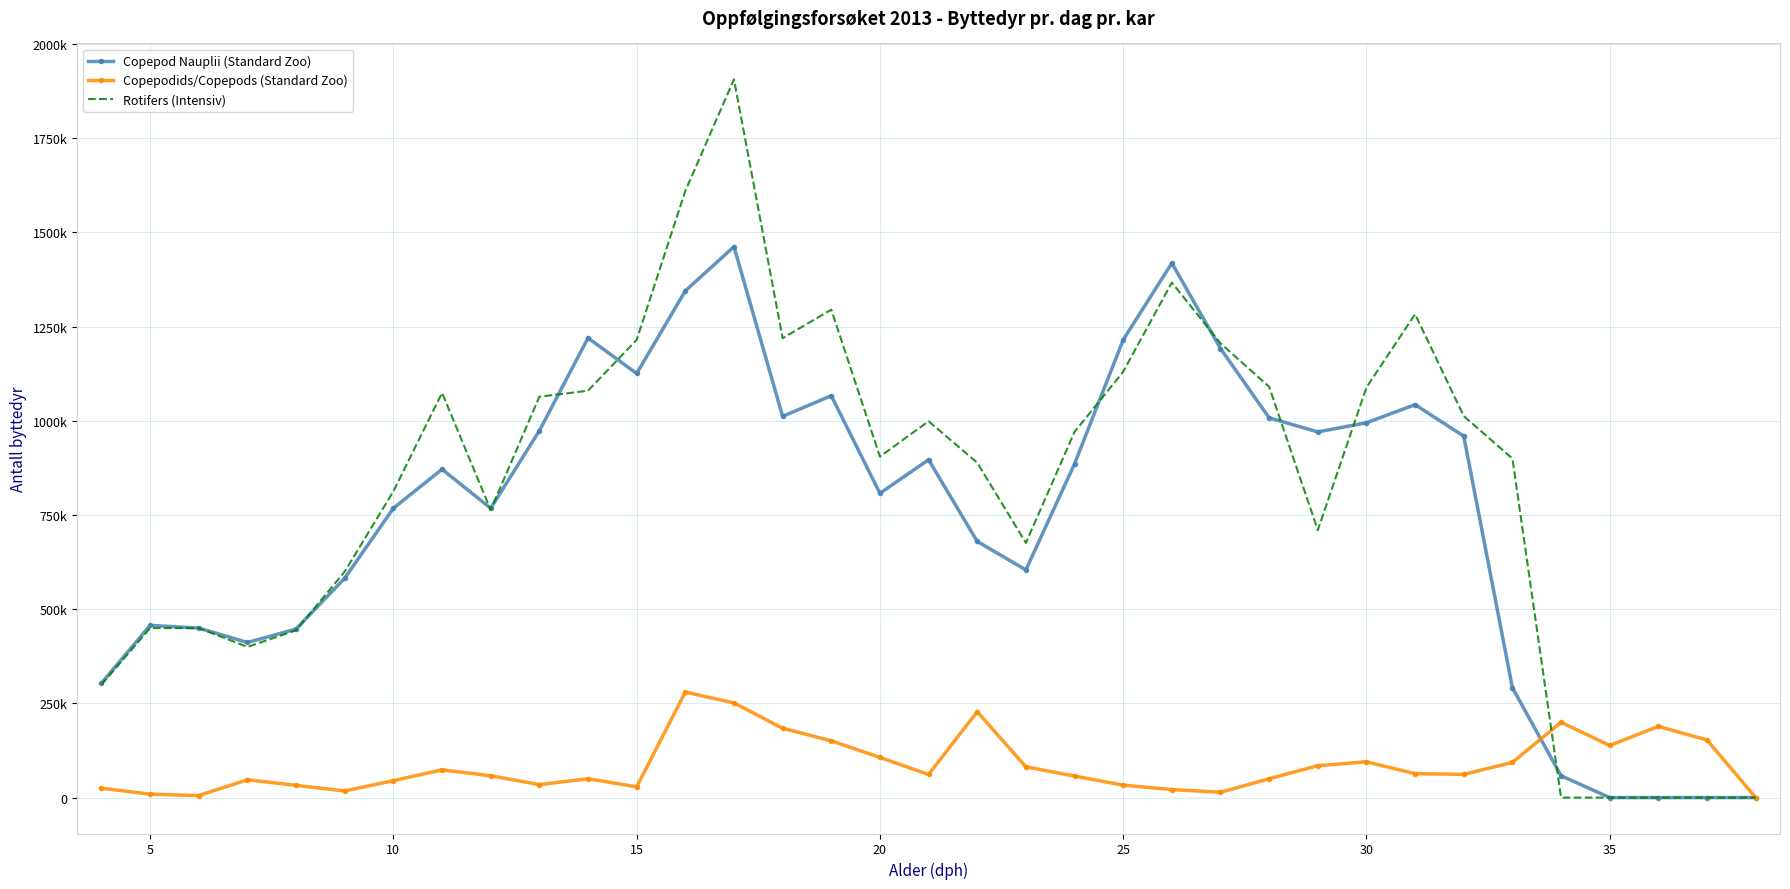

In Copepod Nauplii (Standard Zoo), how many points are lower than both neighbors (excluding endpoints)?

7